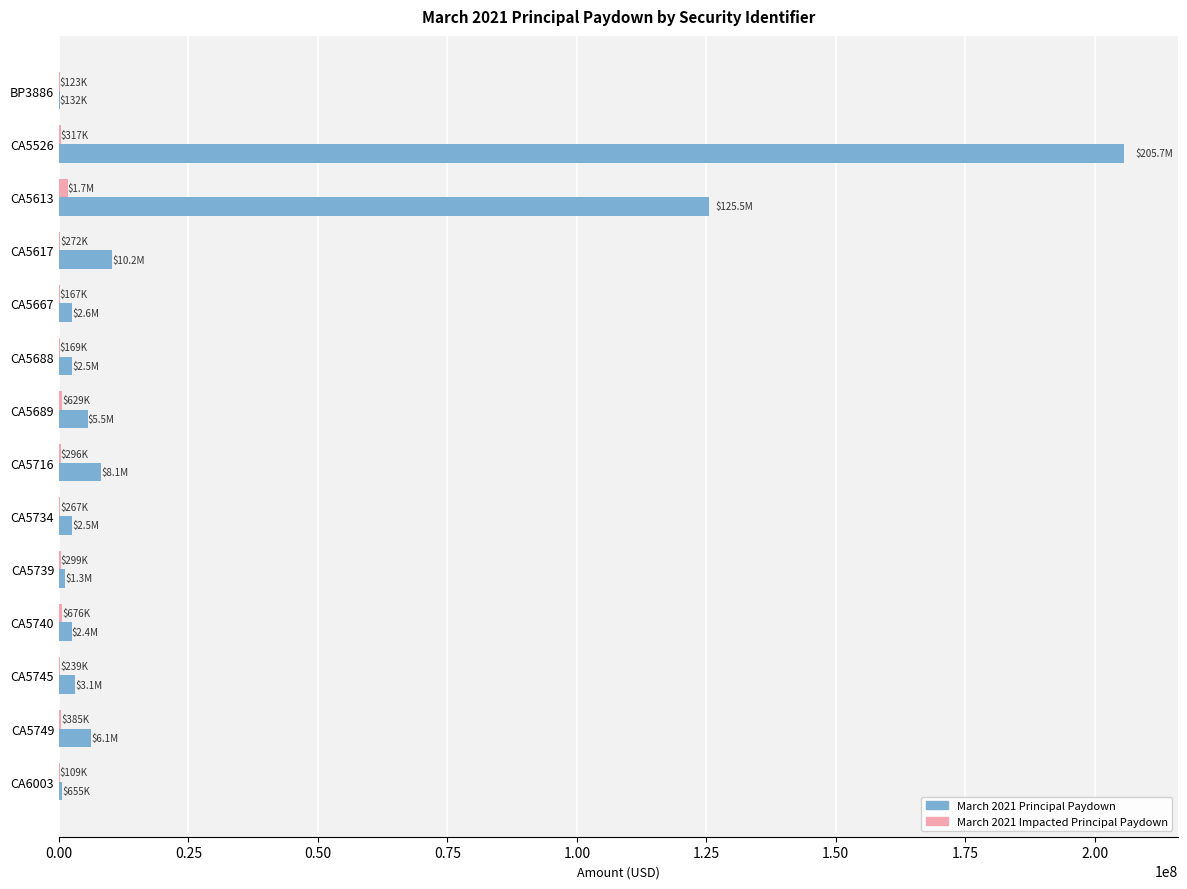

What is the sum of all March 2021 Principal Paydown values?

376321328.9